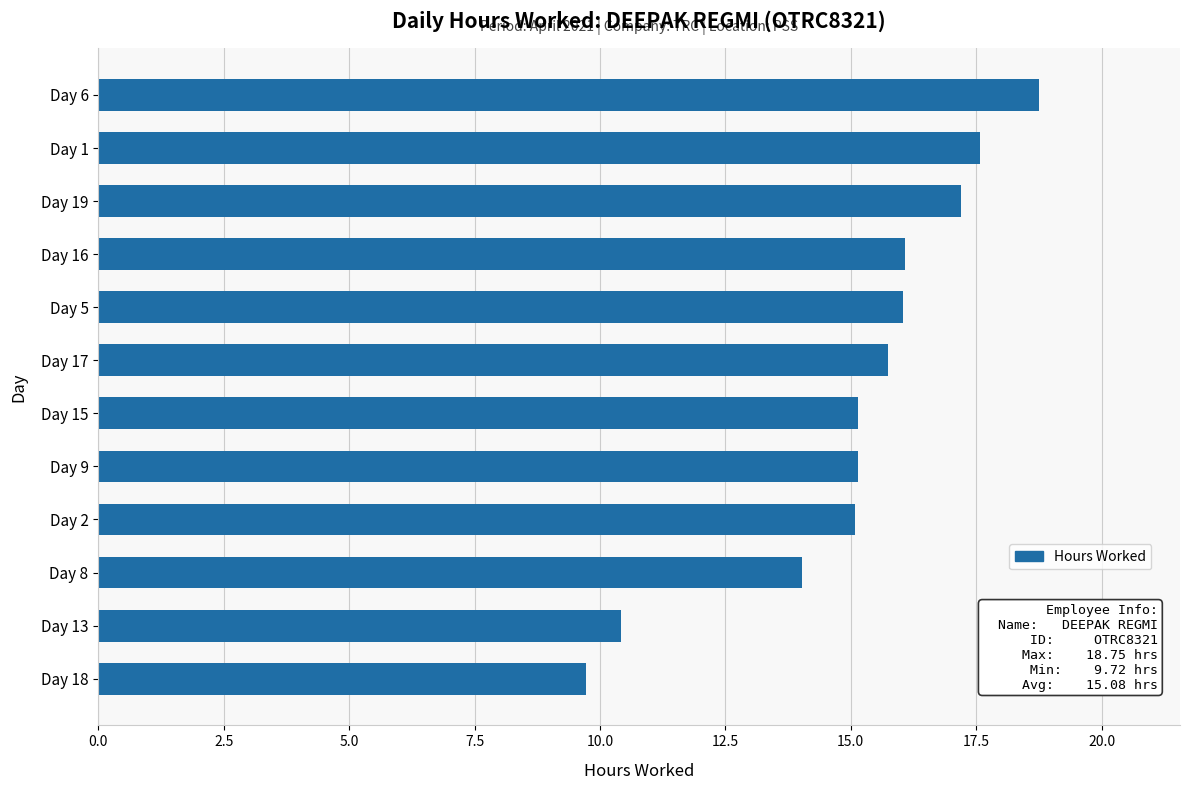

Does the chart contain stacked bars?

No